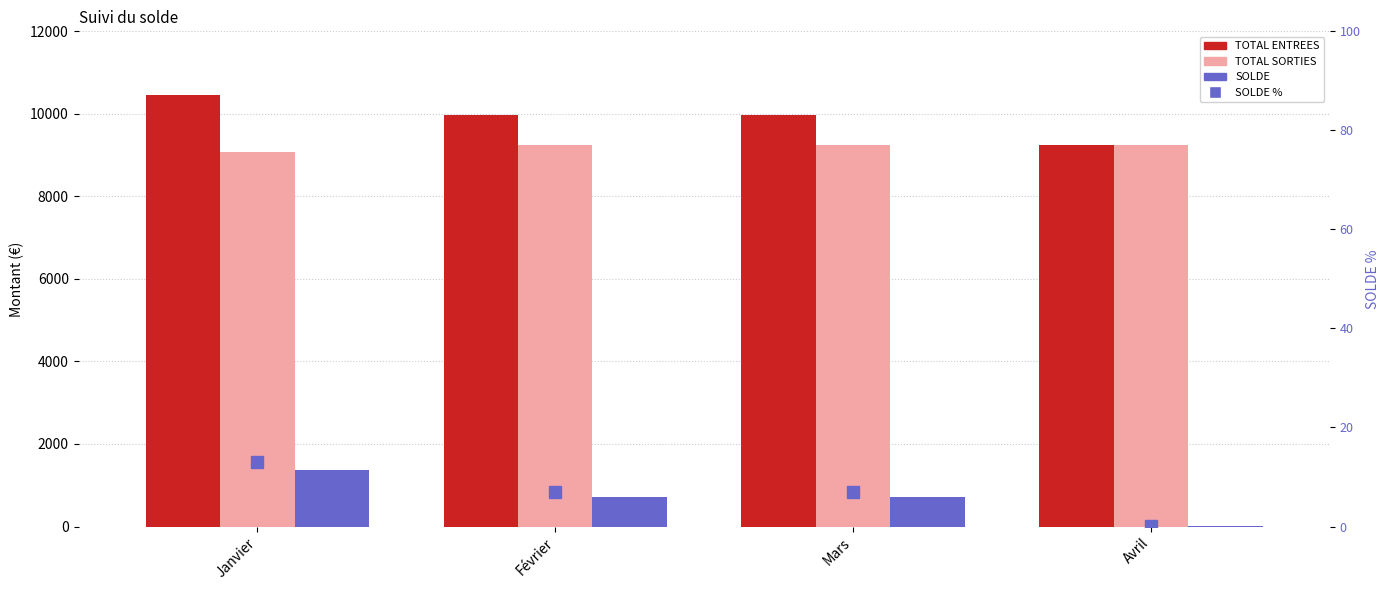

Which series changed the most between Janvier and Mars?

SOLDE